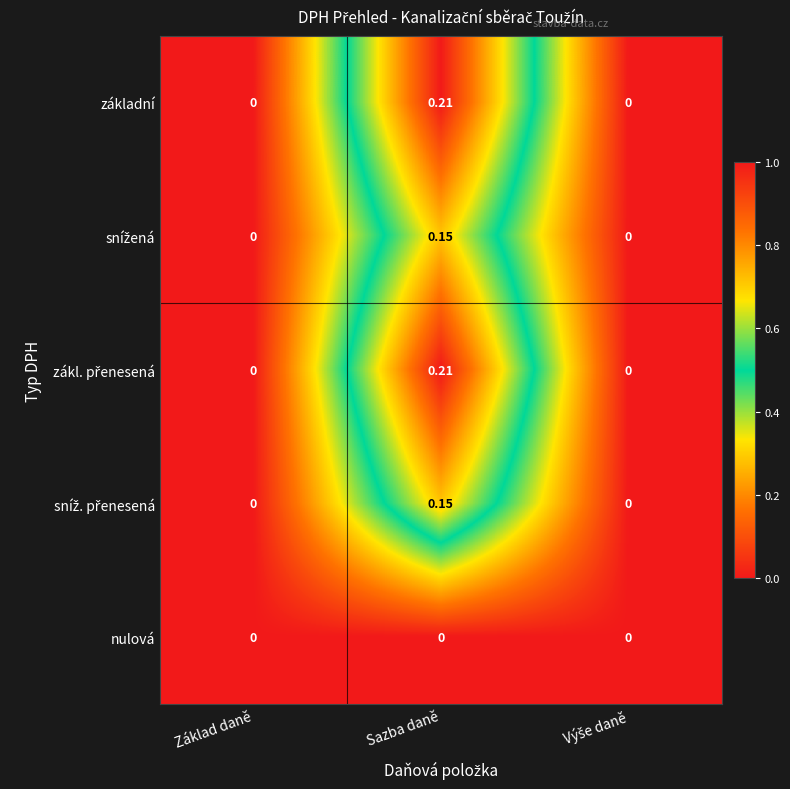

At which category does the chart reach its peak across all series?

Sazba daně